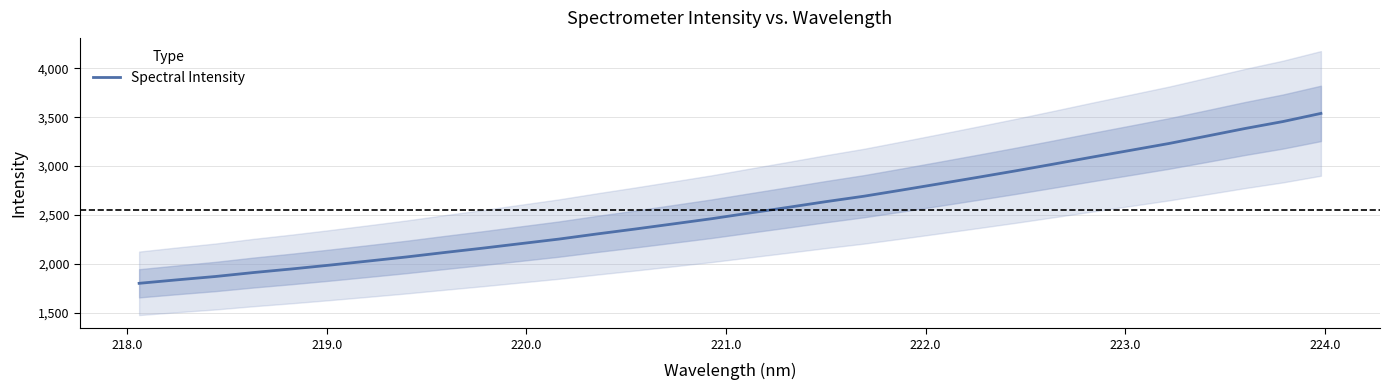

What is the minimum value for Spectral Intensity?

1802.0